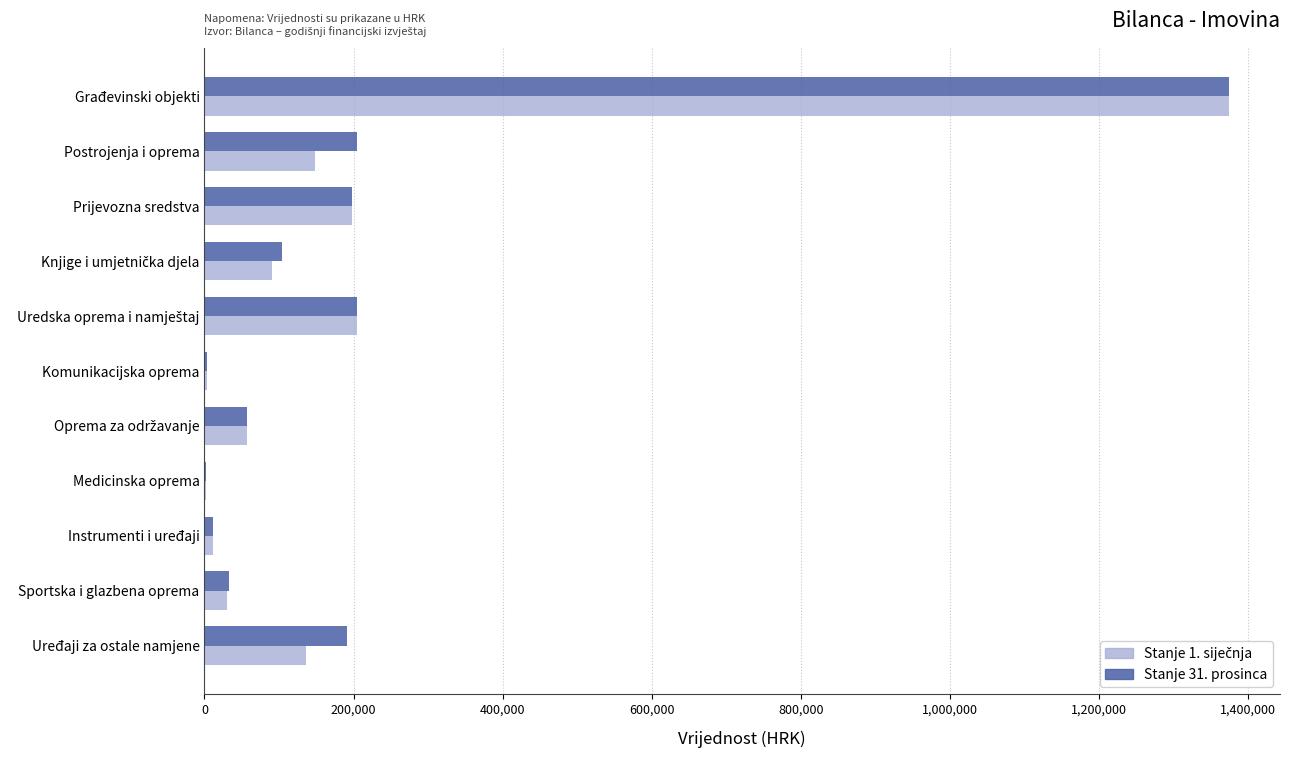

The value of Stanje 31. prosinca at Uređaji za ostale namjene is 191492.3. True or false?

True